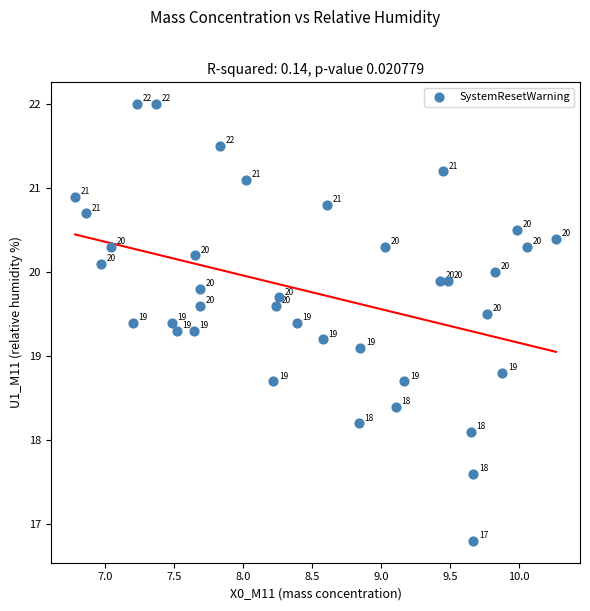

What is the range of X values (max minus min)?

3.5